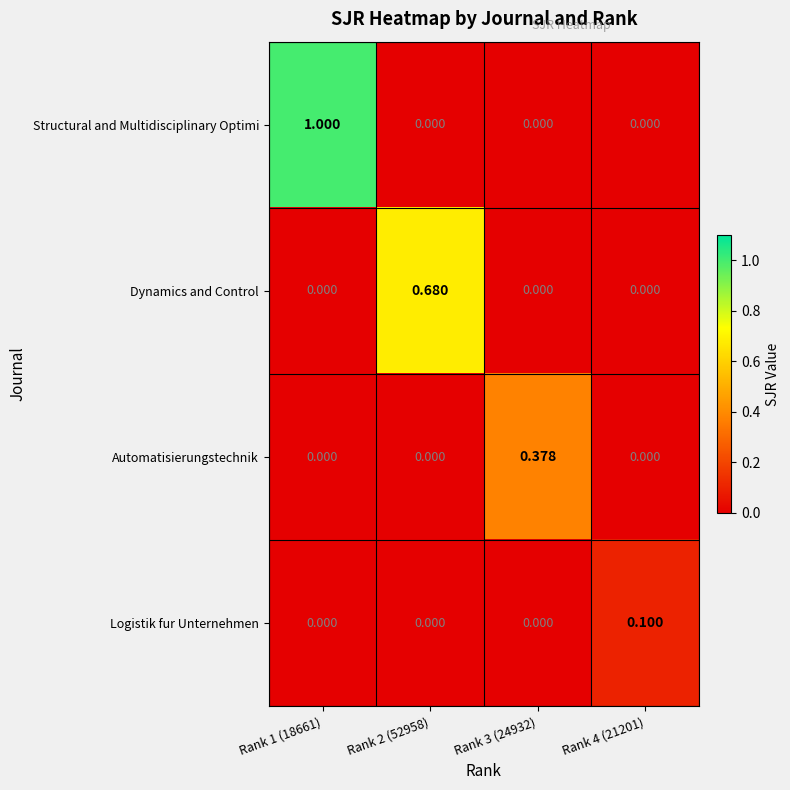

Between Rank 1 (18661) and Rank 3 (24932), which series saw the biggest shift?

Structural and Multidisciplinary Optimi